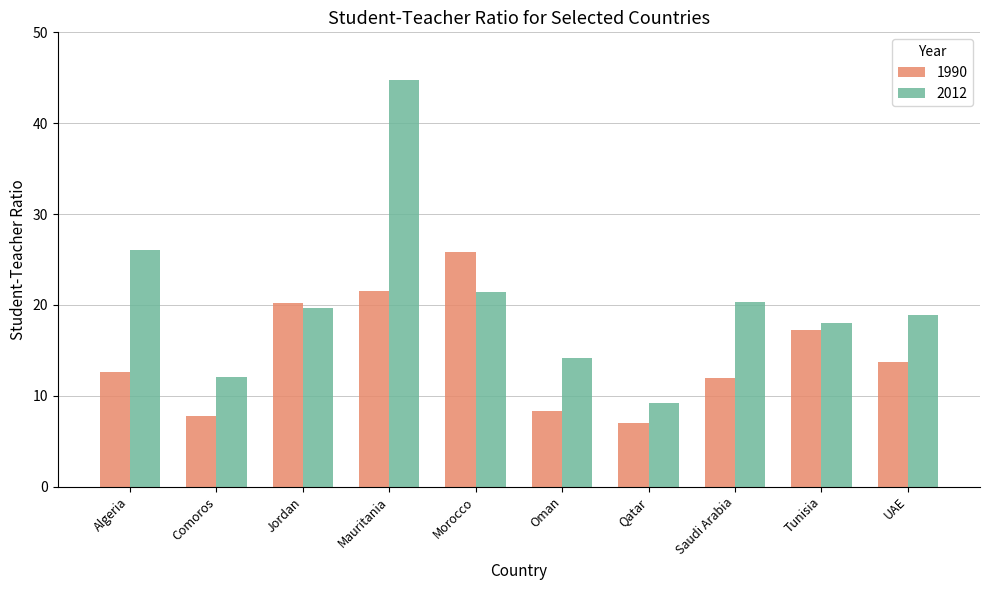

Rank the series at Saudi Arabia from highest to lowest value.

2012, 1990